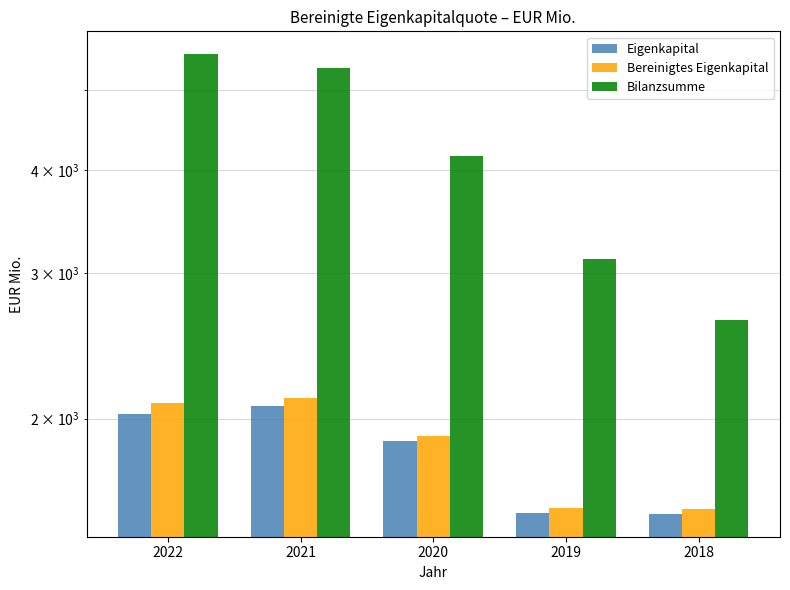

What are all the series names shown in the legend?

Eigenkapital, Bereinigtes Eigenkapital, Bilanzsumme